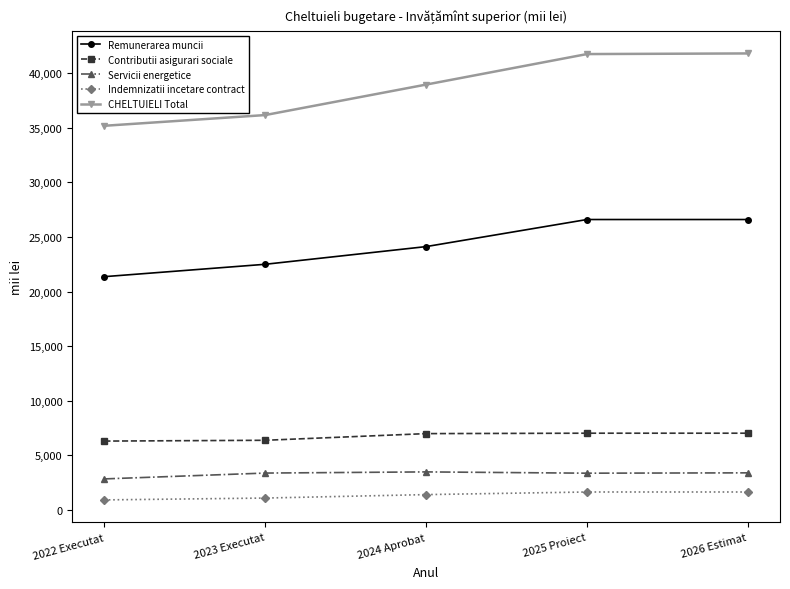

At how many categories does at least one series exceed 13766?

5